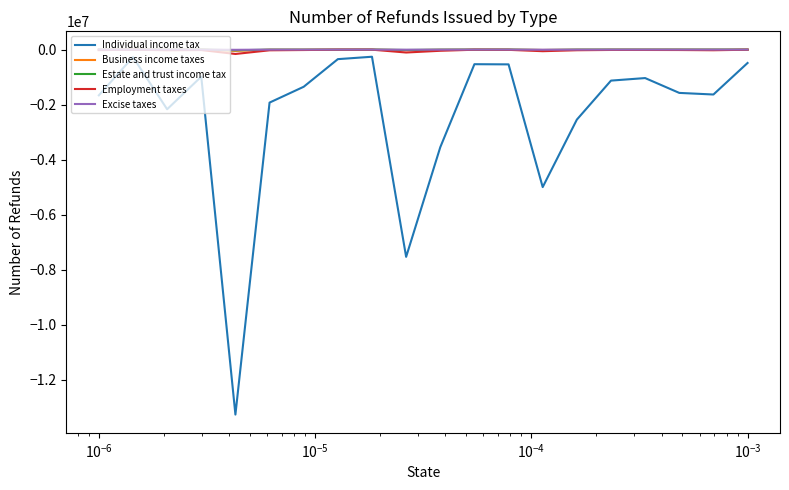

How many values in the Business income taxes series are below -3995?

10